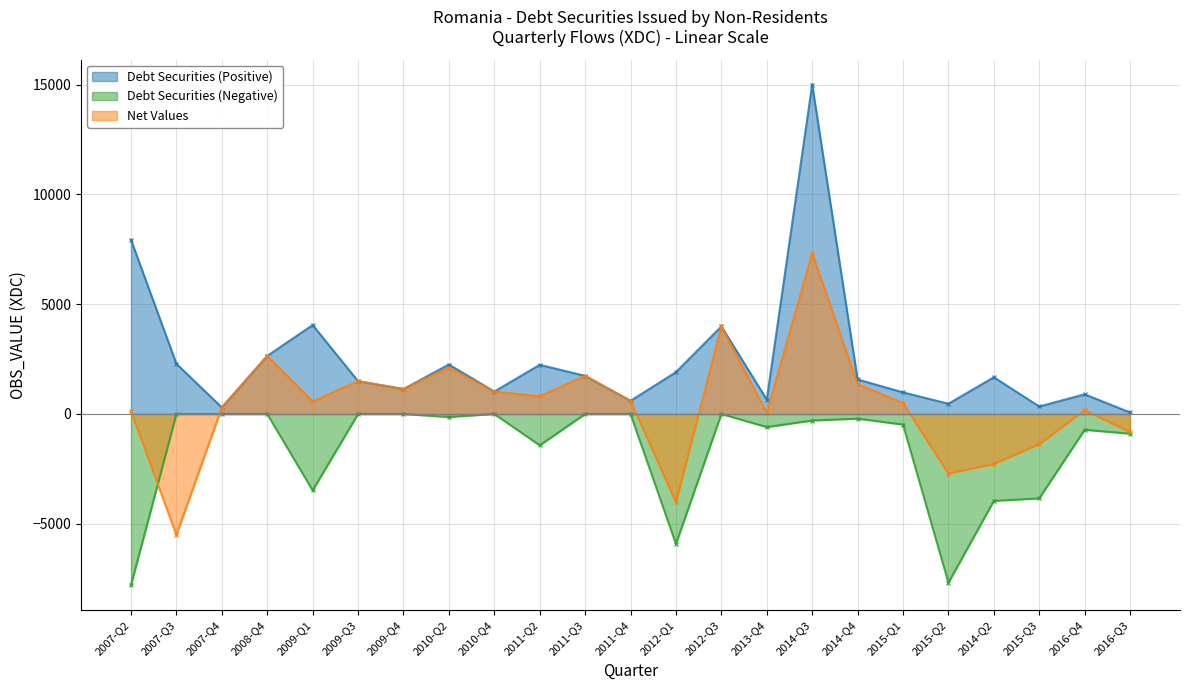

At how many categories does at least one series exceed 2644?

5